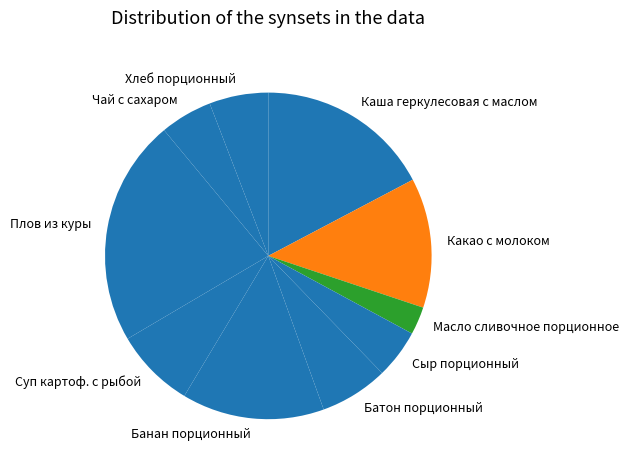

Is there any slice that represents more than half of the pie?

No